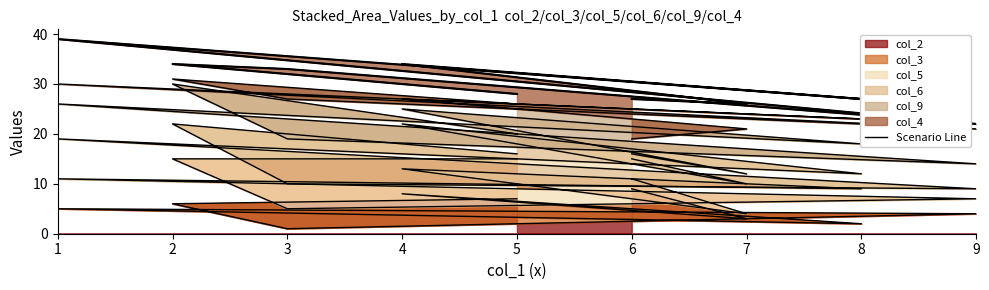

List the labels in order of value, largest first.

1, 2, 4, 3, 5, 8, 6, 7, 9